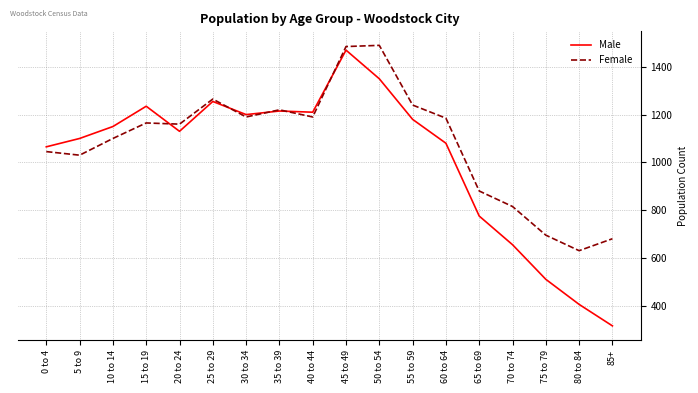

Which series has the largest range (max minus min)?

Male